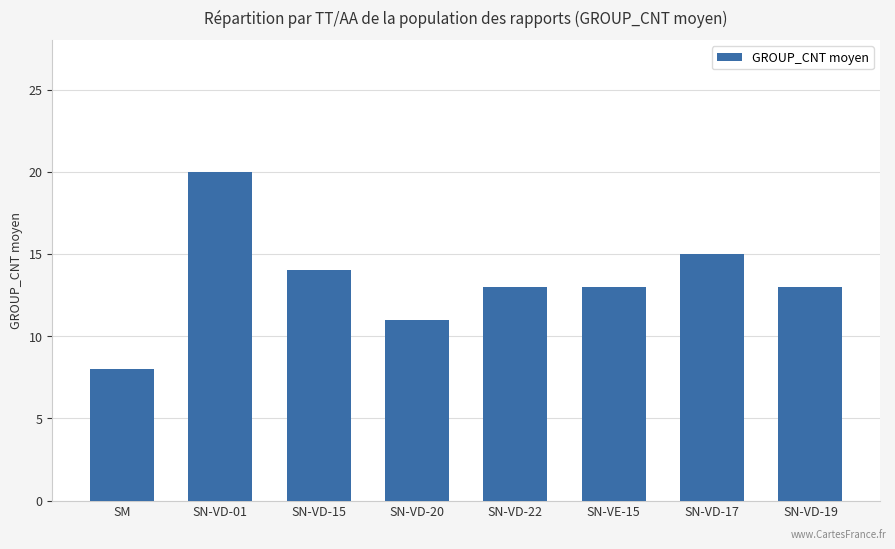

The chart shows a value of 14 at SN-VD-15. True or false?

True